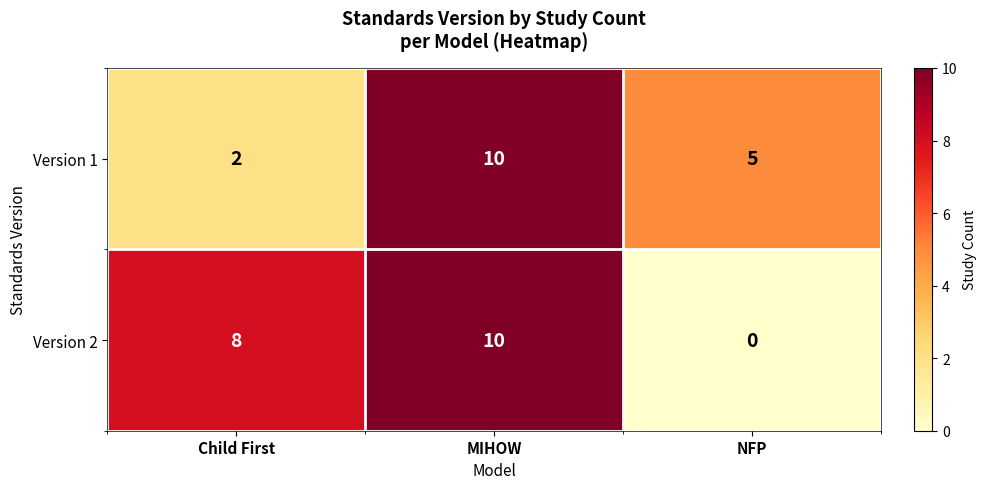

At how many categories does at least one series exceed 0?

3